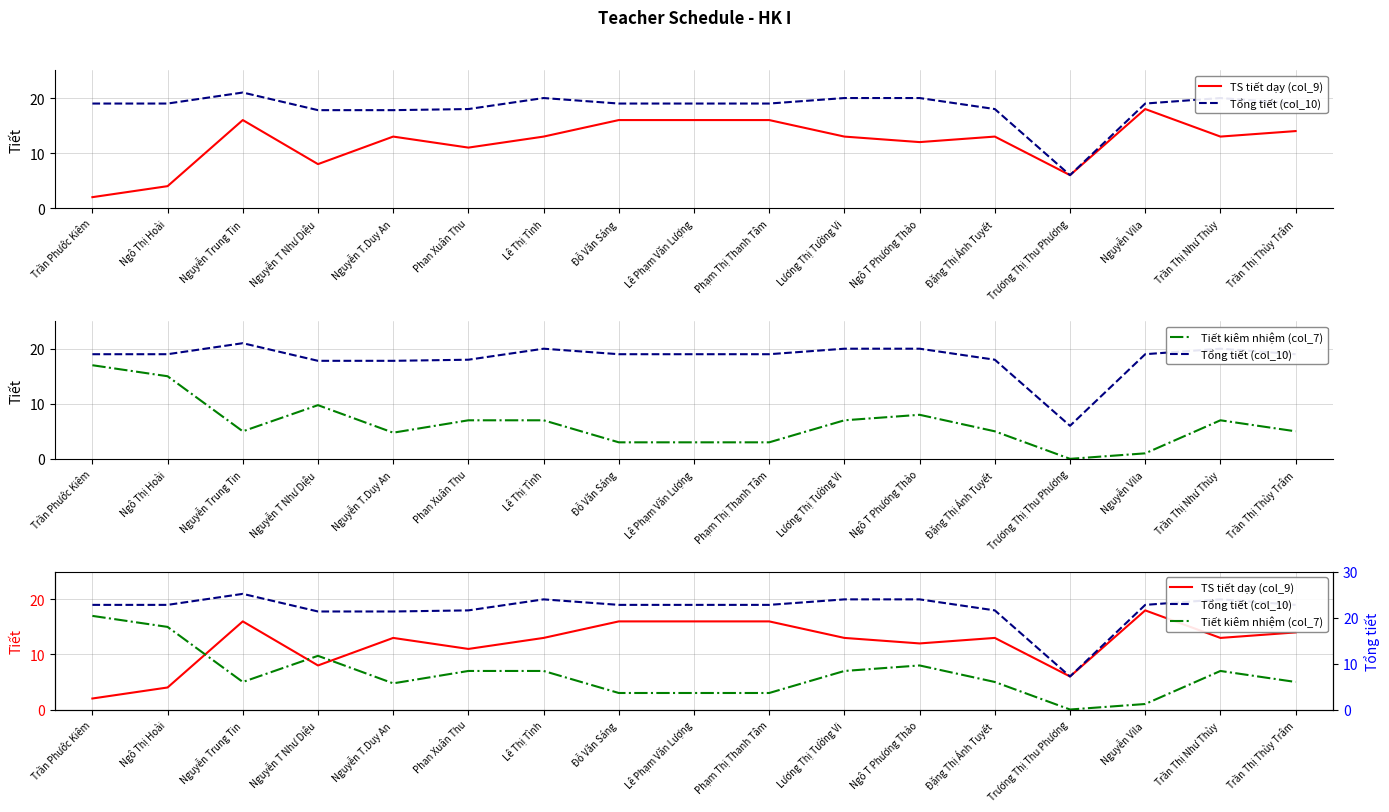

The value of Tiết kiêm nhiệm (col_7) at Nguyễn Trung Tin is 5.0. True or false?

True